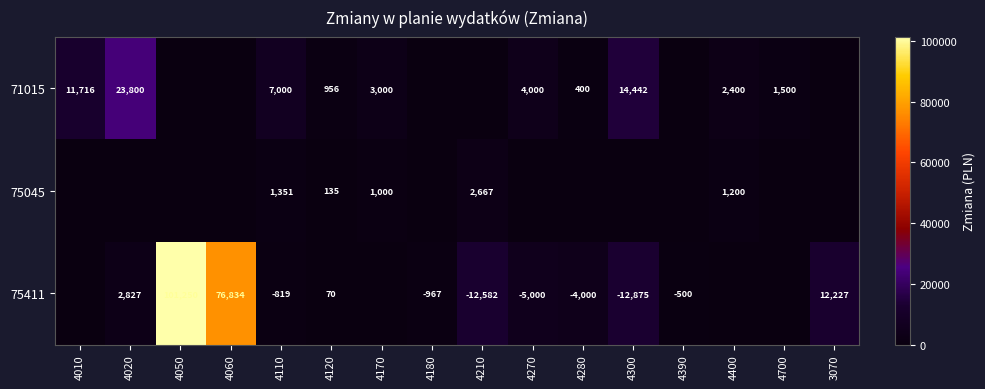

What is the sum of the 71015 values at 4010 and 4300?

26158